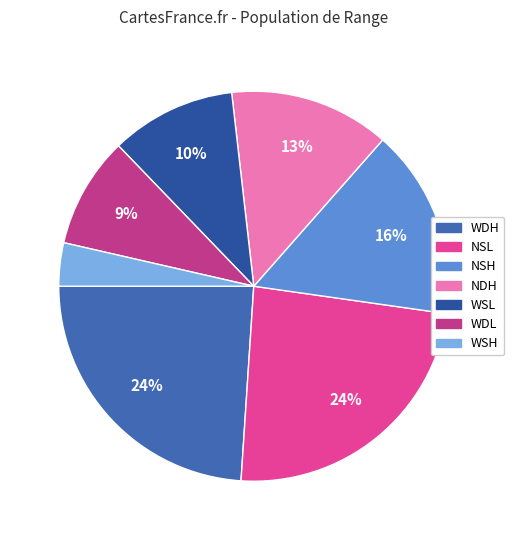

How many slices are in this pie chart?

7